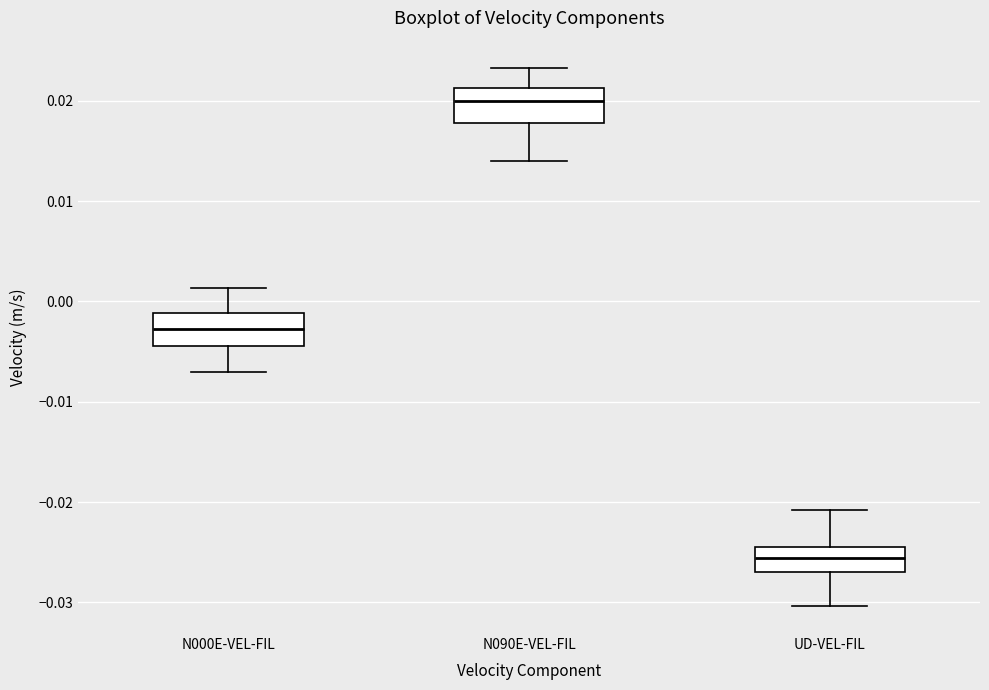

Reading left to right, read every box against the y-axis: the position of its median line, the range the box covers, and the ends of its whiskers. The values are not printed on the chart, so give them approximately, as read against the axis.

N000E-VEL-FIL: median -0.003, box -0.004 to -0.001, whiskers -0.007 to 0.001
N090E-VEL-FIL: median 0.020, box 0.018 to 0.021, whiskers 0.014 to 0.023
UD-VEL-FIL: median -0.026, box -0.027 to -0.024, whiskers -0.030 to -0.021